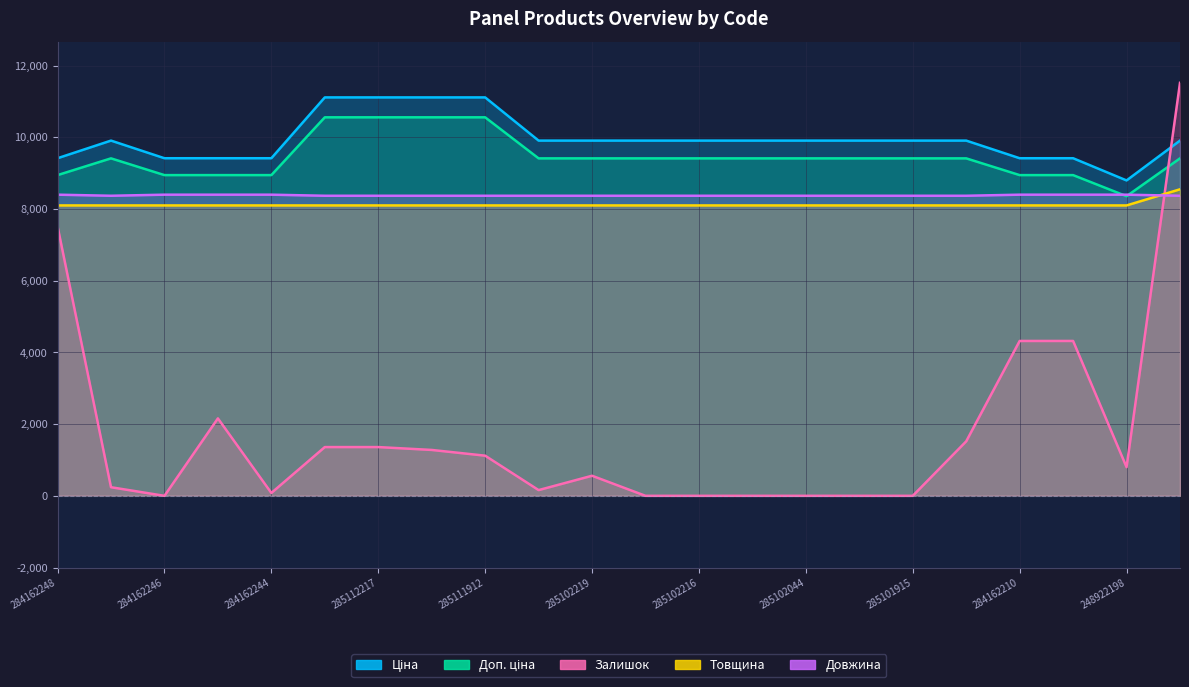

Reading right to left, transcribe all the data shown in this chart.

Ціна: 272992170=9908.5	248922198=8797.6	284162209=9416.9	284162210=9416.9	285101913=9908.5	285101915=9908.5	285101916=9908.5	285102044=9908.5	285102120=9908.5	285102216=9908.5	285102218=9908.5	285102219=9908.5	285102221=9908.5	285111912=11113.6	285111961=11113.6	285112217=11113.6	285112220=11113.6	284162244=9416.9	284162245=9416.9	284162246=9416.9	285101569=9908.5	284162248=9416.9
Доп. ціна: 272992170=9413.1	248922198=8357.7	284162209=8946.0	284162210=8946.0	285101913=9413.1	285101915=9413.1	285101916=9413.1	285102044=9413.1	285102120=9413.1	285102216=9413.1	285102218=9413.1	285102219=9413.1	285102221=9413.1	285111912=10557.9	285111961=10557.9	285112217=10557.9	285112220=10557.9	284162244=8946.0	284162245=8946.0	284162246=8946.0	285101569=9413.1	284162248=8946.0
Залишок: 272992170=11520.0	248922198=800.0	284162209=4320.0	284162210=4320.0	285101913=1520.0	285101915=0.0	285101916=0.0	285102044=0.0	285102120=0.0	285102216=0.0	285102218=0.0	285102219=560.0	285102221=160.0	285111912=1120.0	285111961=1280.0	285112217=1360.0	285112220=1360.0	284162244=80.0	284162245=2160.0	284162246=0.0	285101569=240.0	284162248=7520.0
Товщина: 272992170=8550.0	248922198=8100.0	284162209=8100.0	284162210=8100.0	285101913=8100.0	285101915=8100.0	285101916=8100.0	285102044=8100.0	285102120=8100.0	285102216=8100.0	285102218=8100.0	285102219=8100.0	285102221=8100.0	285111912=8100.0	285111961=8100.0	285112217=8100.0	285112220=8100.0	284162244=8100.0	284162245=8100.0	284162246=8100.0	285101569=8100.0	284162248=8100.0
Довжина: 272992170=8370.0	248922198=8400.0	284162209=8400.0	284162210=8400.0	285101913=8370.0	285101915=8370.0	285101916=8370.0	285102044=8370.0	285102120=8370.0	285102216=8370.0	285102218=8370.0	285102219=8370.0	285102221=8370.0	285111912=8370.0	285111961=8370.0	285112217=8370.0	285112220=8370.0	284162244=8400.0	284162245=8400.0	284162246=8400.0	285101569=8370.0	284162248=8400.0